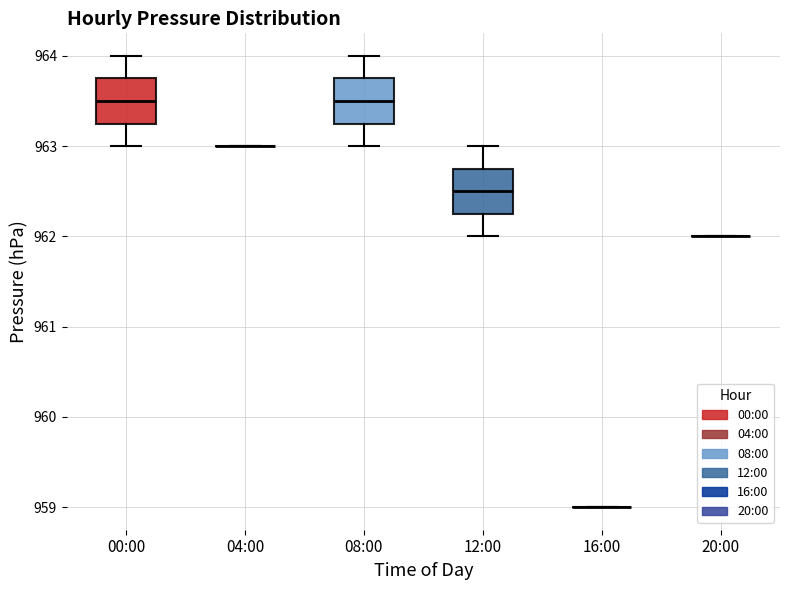

Reading left to right, transcribe this box plot: for each box, give where its median line is, the range the box spans, and where its two whiskers end, as read against the y-axis. The values are not printed on the chart, so give them approximately, as read against the axis.

00:00: median 963.5, box 963.3 to 963.8, whiskers 963.0 to 964.0
04:00: box collapsed to a line at 963.0, whiskers 963.0 to 963.0
08:00: median 963.5, box 963.3 to 963.8, whiskers 963.0 to 964.0
12:00: median 962.5, box 962.3 to 962.8, whiskers 962.0 to 963.0
16:00: box collapsed to a line at 959.0, whiskers 959.0 to 959.0
20:00: box collapsed to a line at 962.0, whiskers 962.0 to 962.0